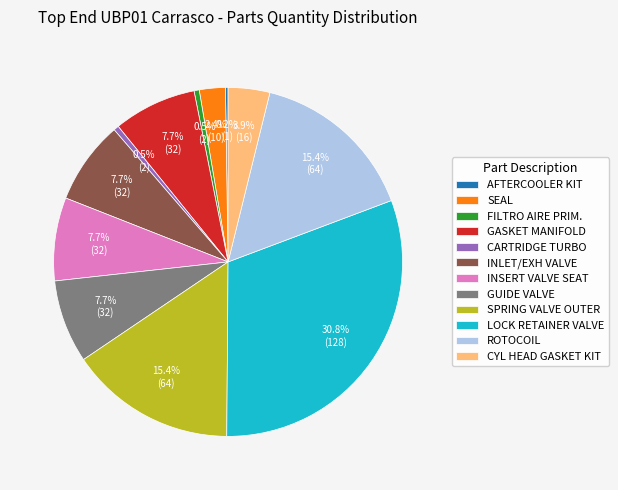

What percentage do SPRING VALVE OUTER and GASKET MANIFOLD together represent?

23.1%